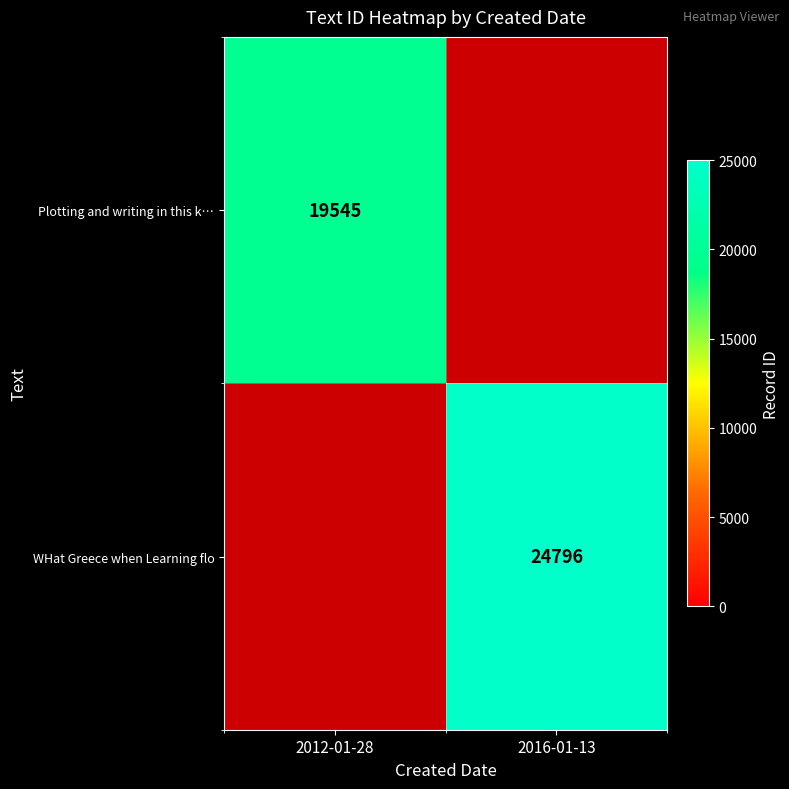

Is it true that WHat Greece when Learning flo equals 6754 at 2016-01-13?

False